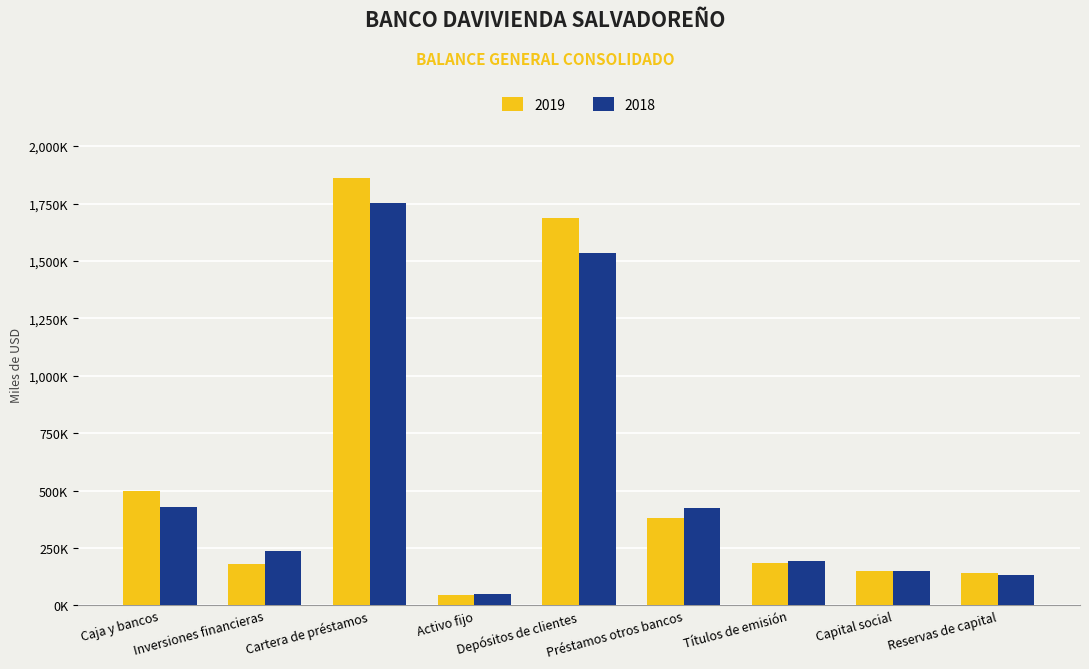

Does the chart contain stacked bars?

No